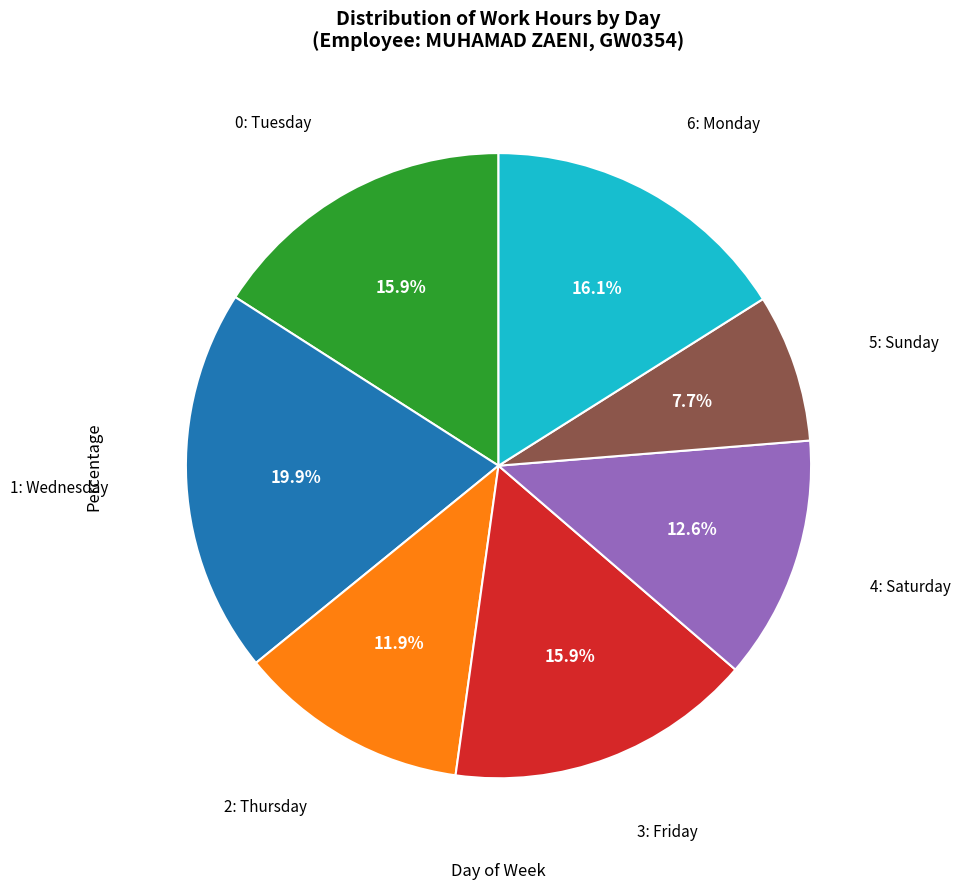

Is there any slice that represents more than half of the pie?

No